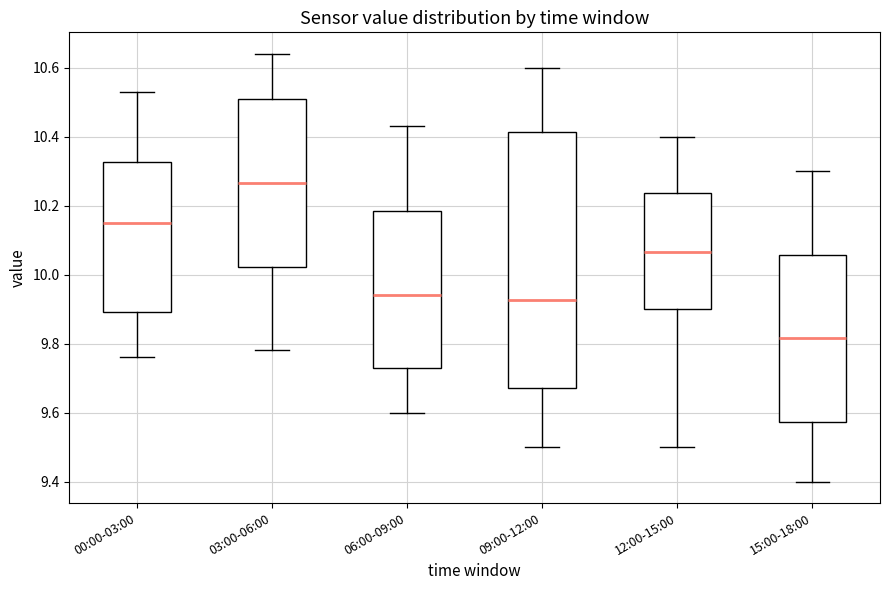

Which box has the lowest median line?

15:00-18:00